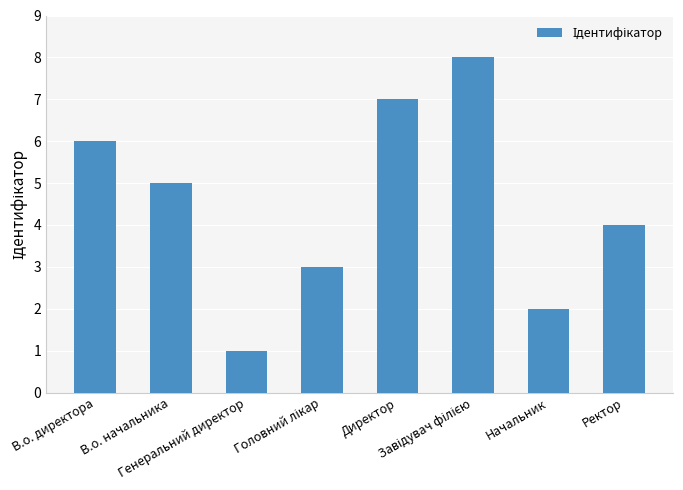

Which has a higher value, Директор or В.о. начальника?

Директор